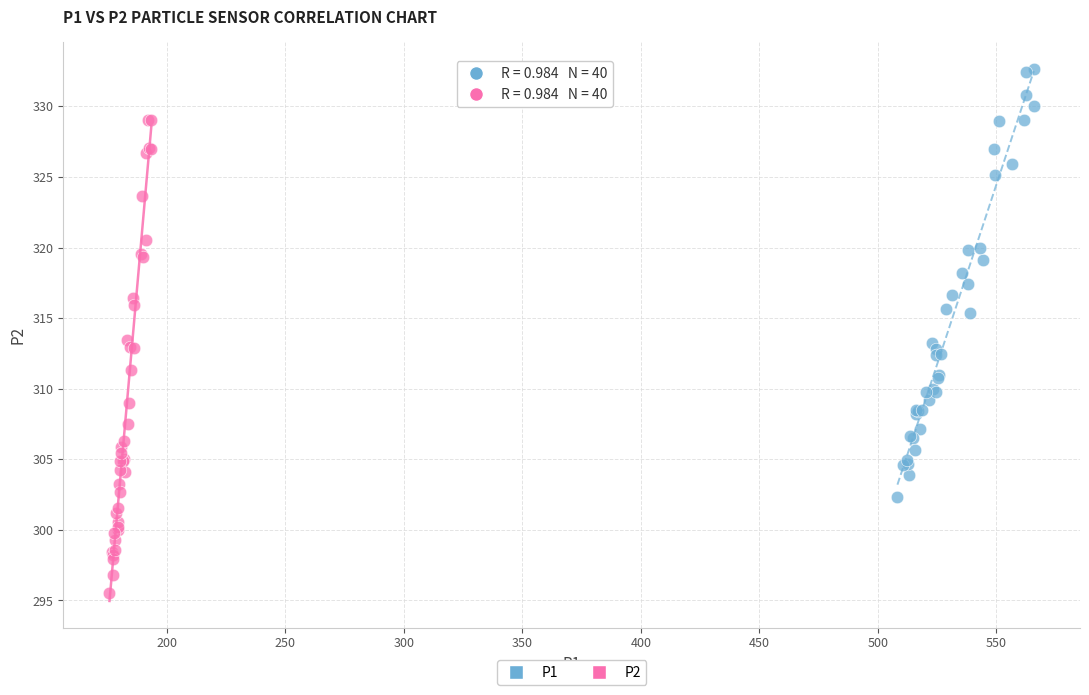

Which series has the largest Y range (max minus min)?

P2